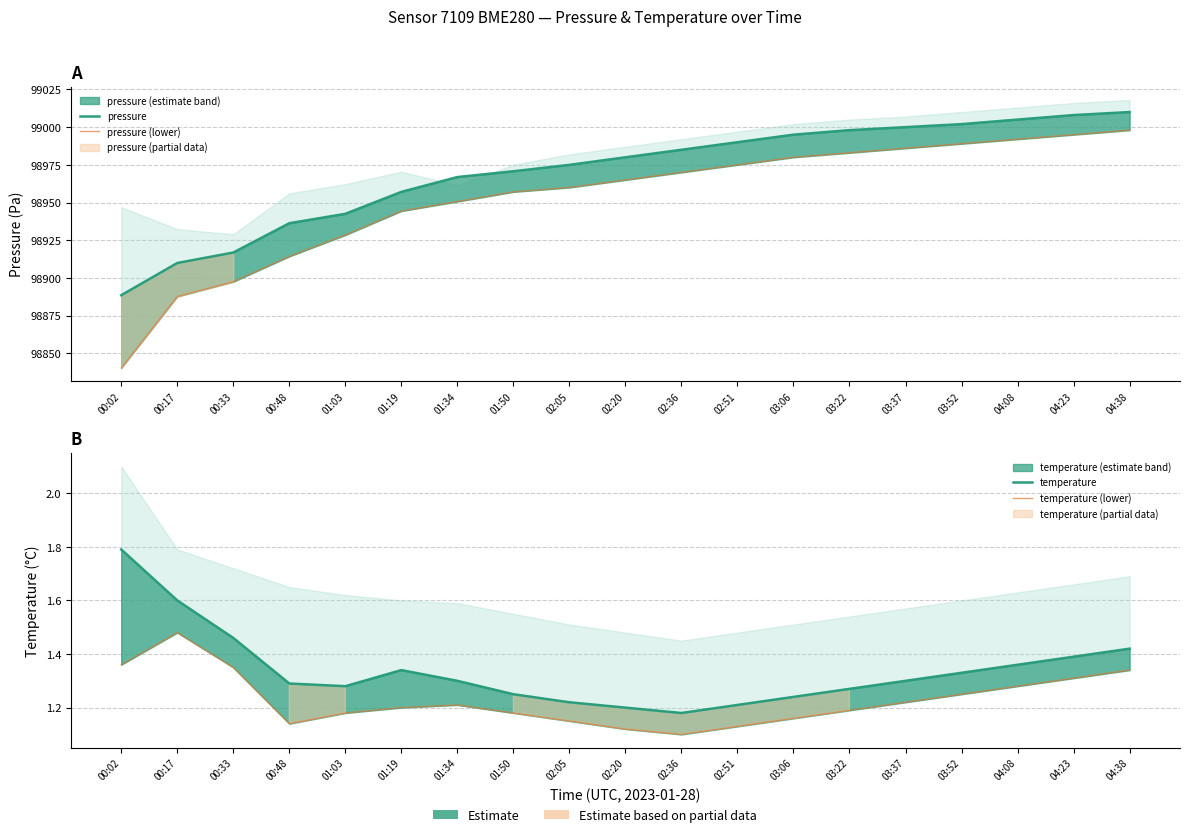

Rank the series by their maximum value, from highest to lowest.

pressure, pressure (lower), temperature, temperature (lower)